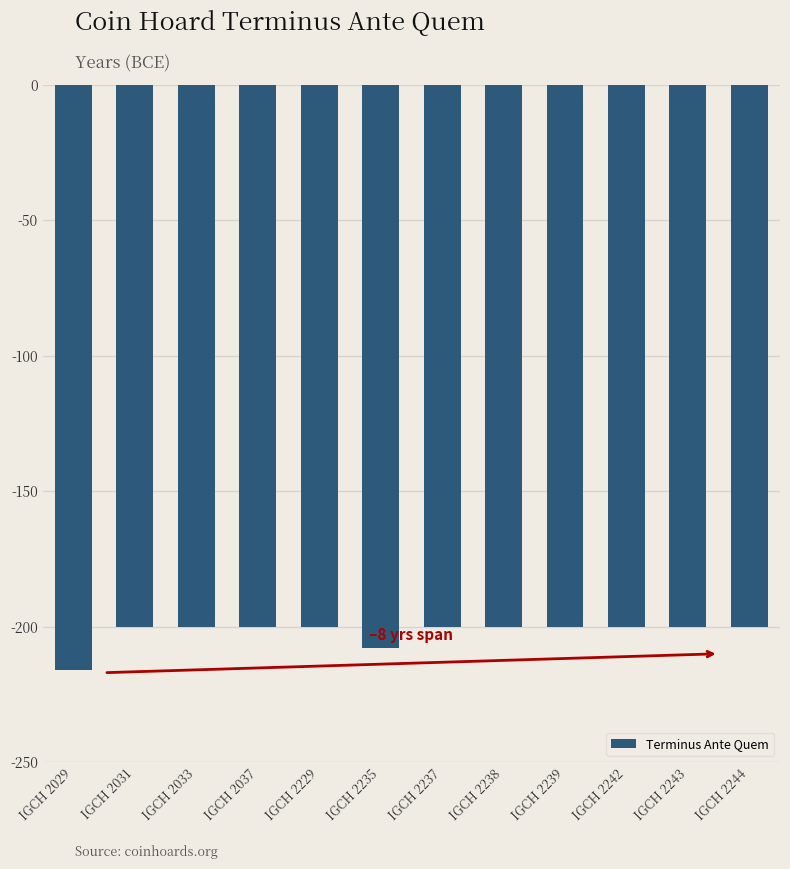

Reading left to right, list all the values displayed in this chart.

-216	-200	-200	-200	-200	-208	-200	-200	-200	-200	-200	-200